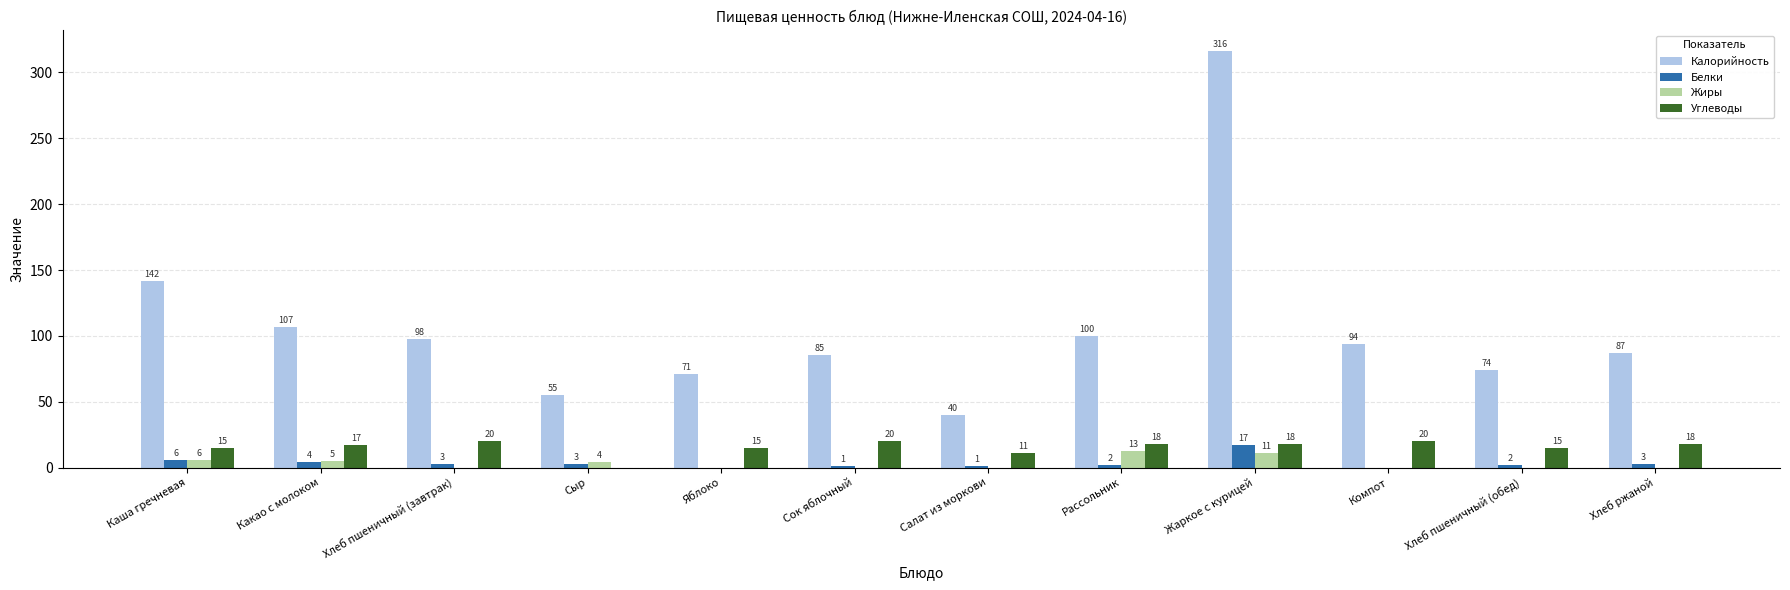

The Белки series shows 30.4 at Жаркое с курицей. True or false?

False